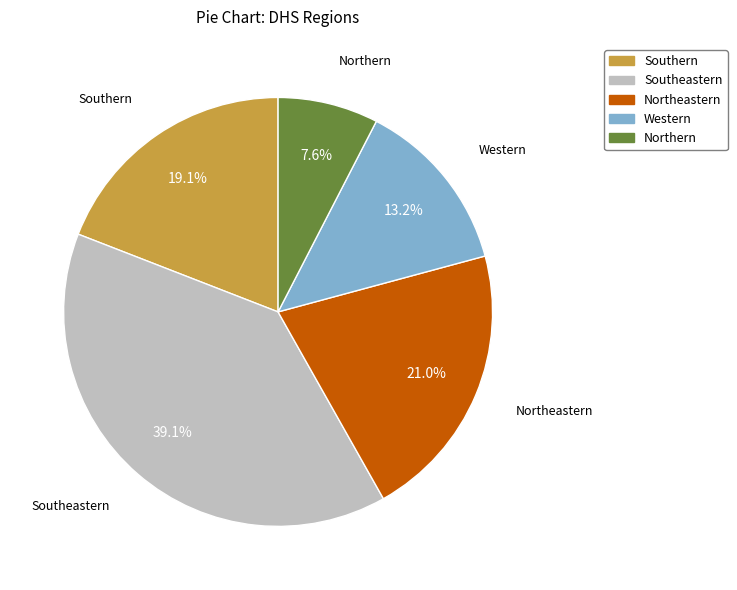

Which category has the biggest portion of the pie?

Southeastern